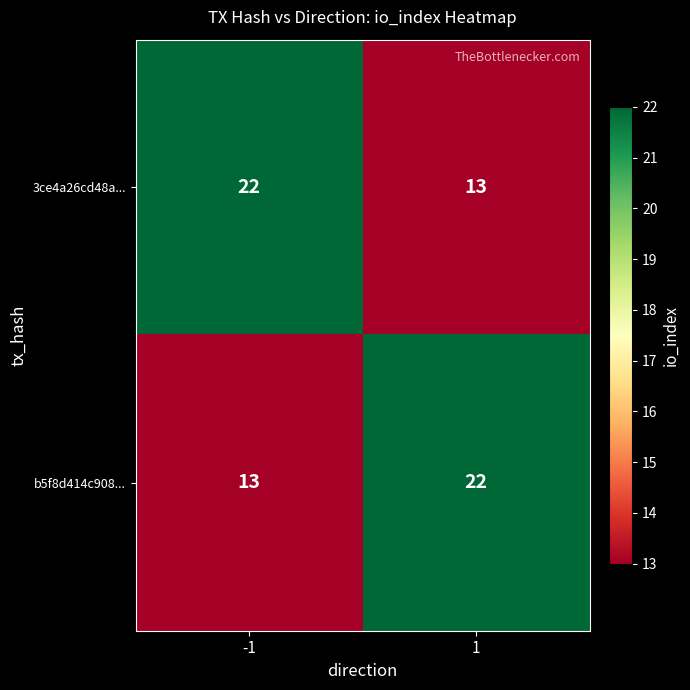

What is the highest value of the 3ce4a26cd48a... series?

22